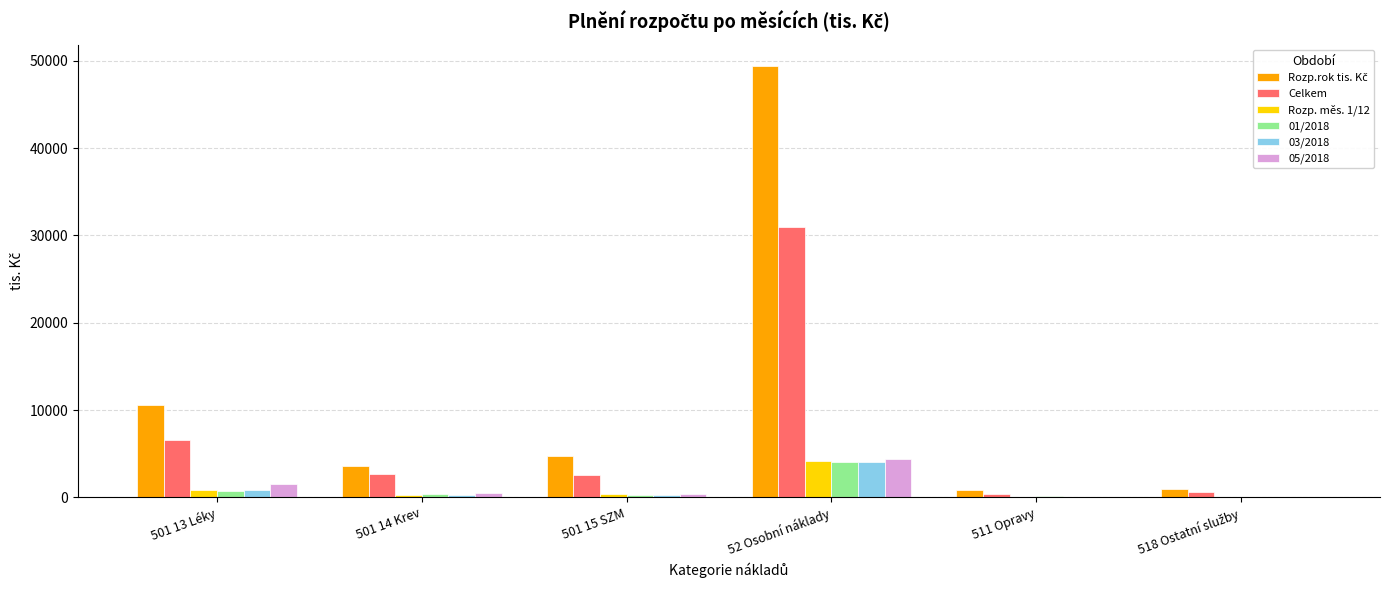

True or false: Celkem has a value of 2629.0 at 501 14 Krev.

True